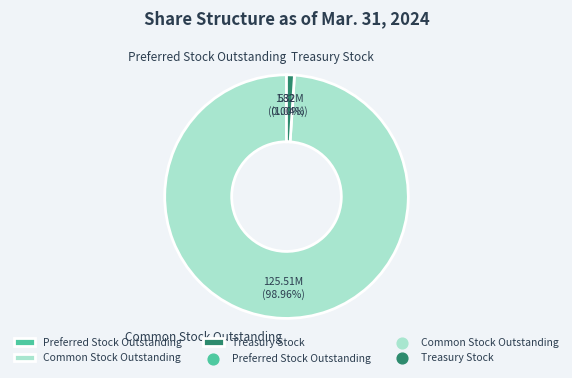

To the nearest percent, what portion does Common Stock Outstanding represent?

99%